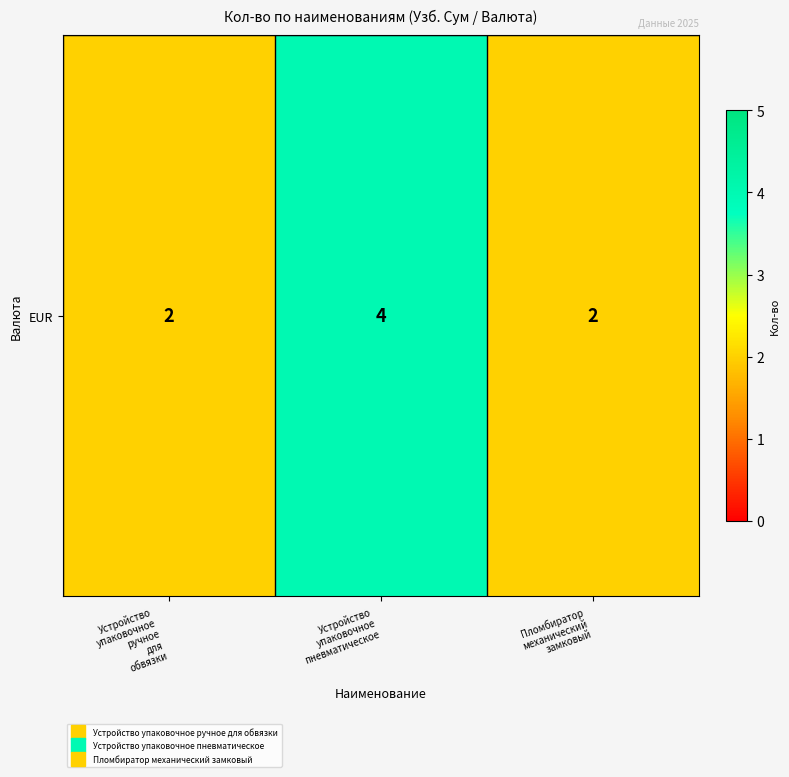

Count the number of values greater than 2.

1